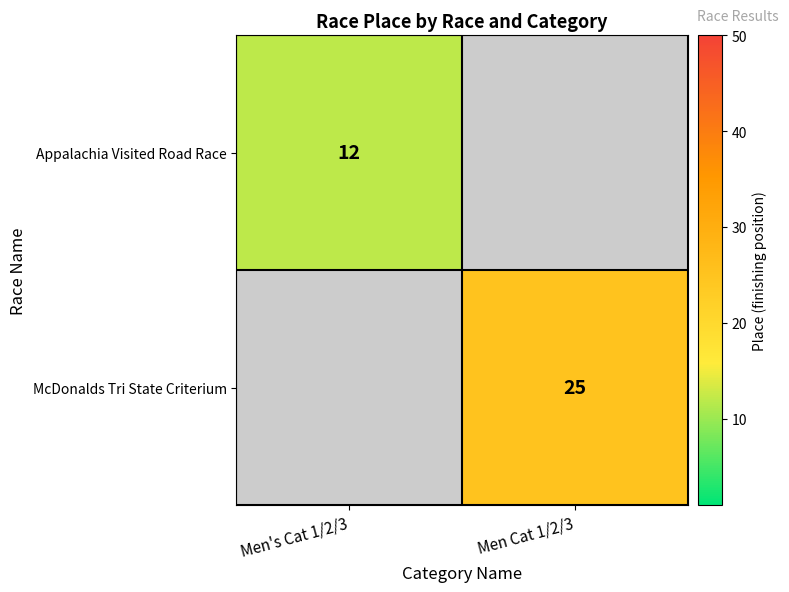

The value of Appalachia Visited Road Race at Men's Cat 1/2/3 is 8. True or false?

False